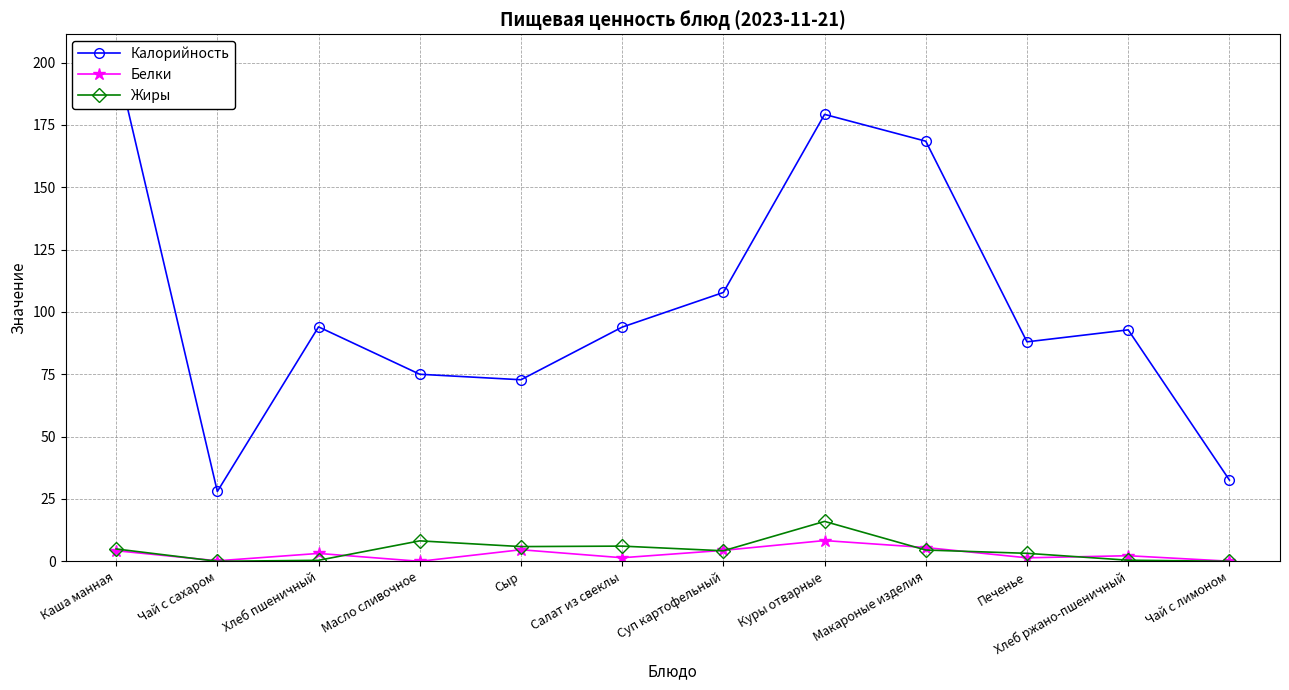

Where is the first local maximum for Белки?

Хлеб пшеничный